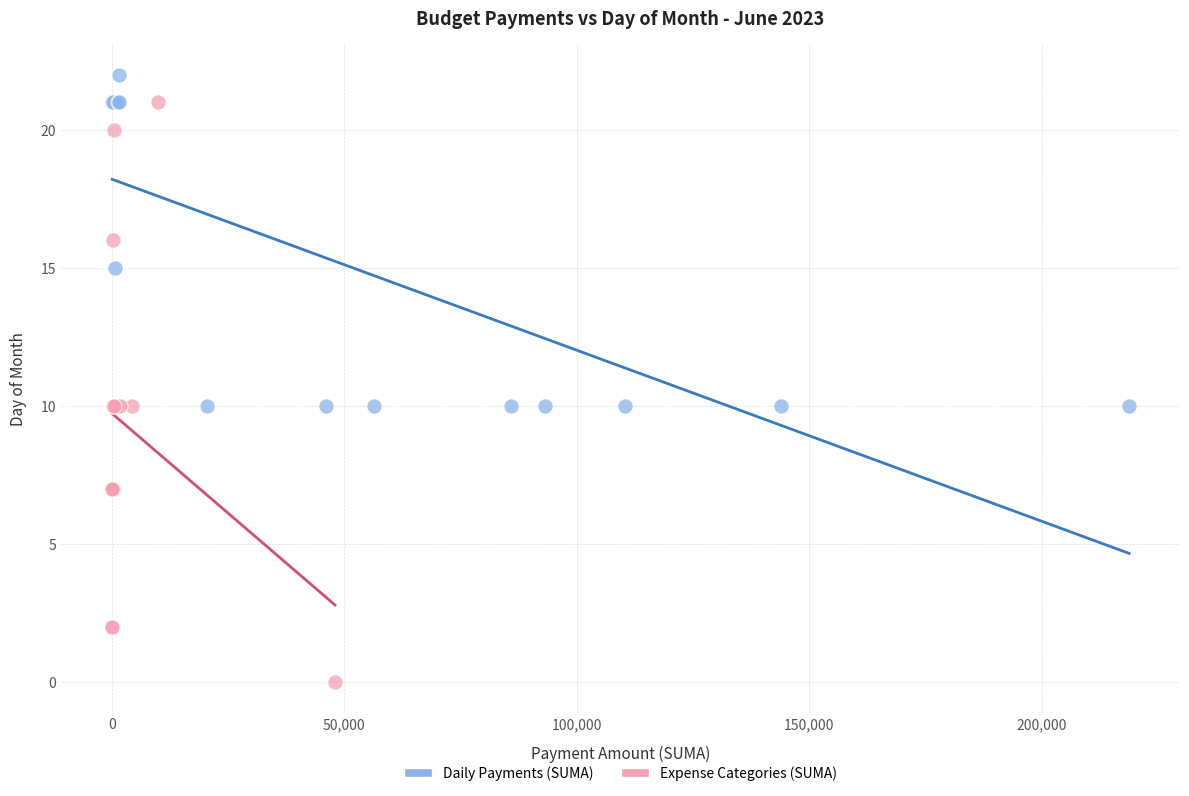

Which series reaches the maximum Y coordinate?

Daily Payments (SUMA)